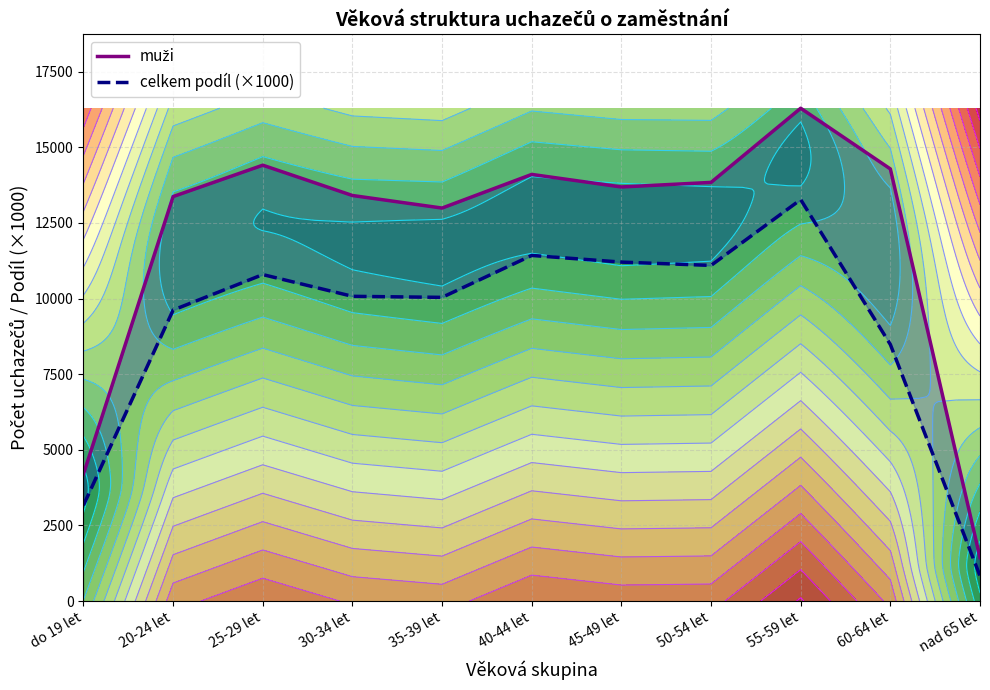

Does the chart display data point markers on the line(s)?

No